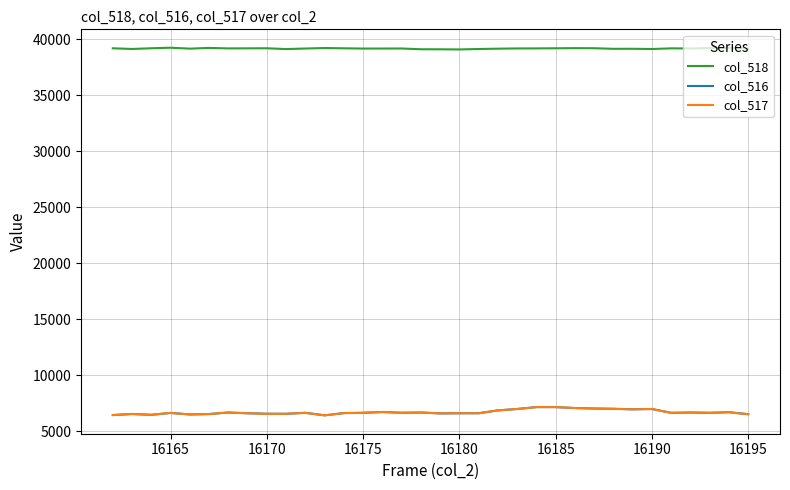

True or false: col_518 and col_517 cross at least once.

False